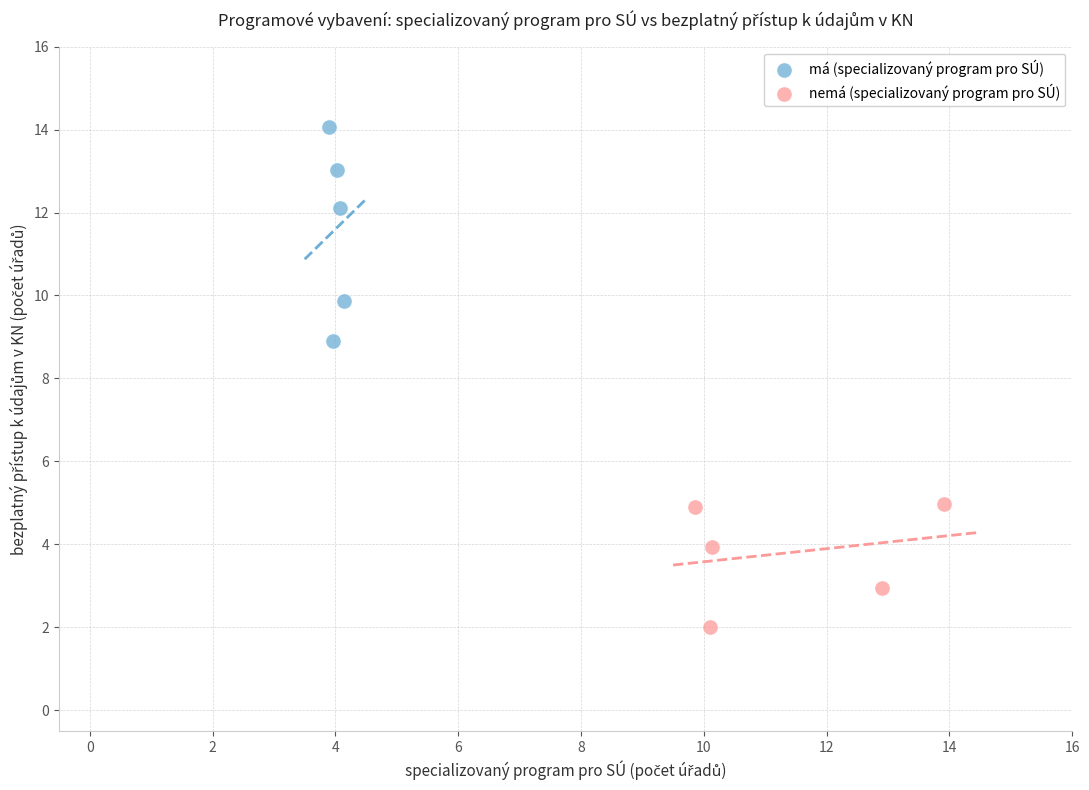

Which series reaches the maximum Y coordinate?

má (specializovaný program pro SÚ)